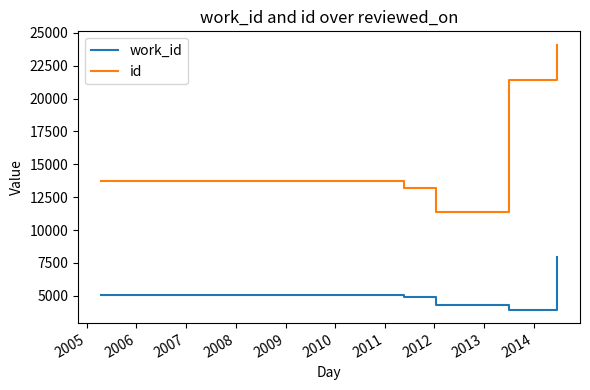

List the series in order of their peak value, lowest first.

work_id, id